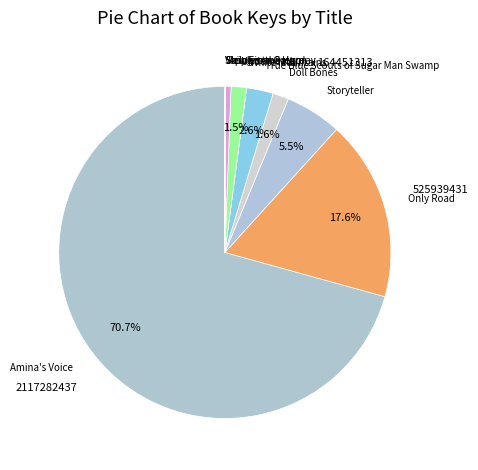

Approximately how many times larger is the value at Amina's Voice compared to Only Road?

4.0